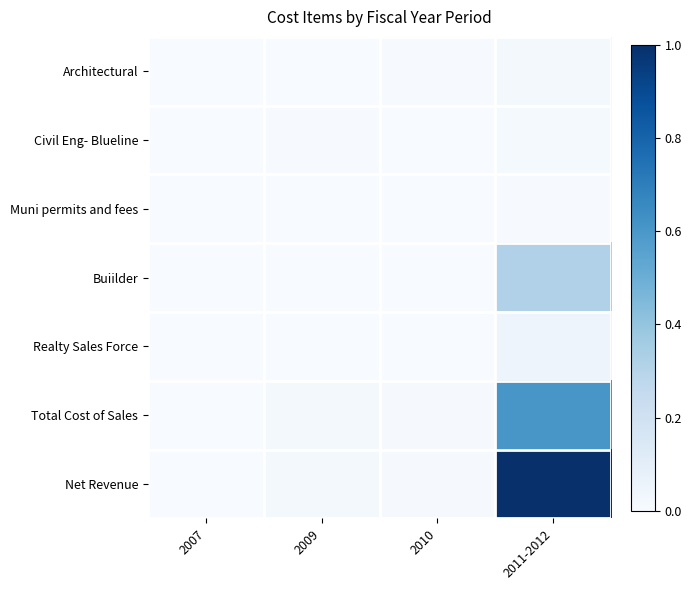

Reading left to right, list all the values displayed in this chart.

Architectural: 2007=0.0	2009=0.0	2010=0.0	2011-2012=0.0
Civil Eng- Blueline: 2007=0.0	2009=0.0	2010=0.0	2011-2012=0.0
Muni permits and fees: 2007=0.0	2009=0.0	2010=0.0	2011-2012=0.0
Buiilder: 2007=0.0	2009=0.0	2010=0.0	2011-2012=0.3
Realty Sales Force: 2007=0.0	2009=0.0	2010=0.0	2011-2012=0.0
Total Cost of Sales: 2007=0.0	2009=0.0	2010=0.0	2011-2012=0.6
Net Revenue: 2007=0.0	2009=0.0	2010=0.0	2011-2012=1.0